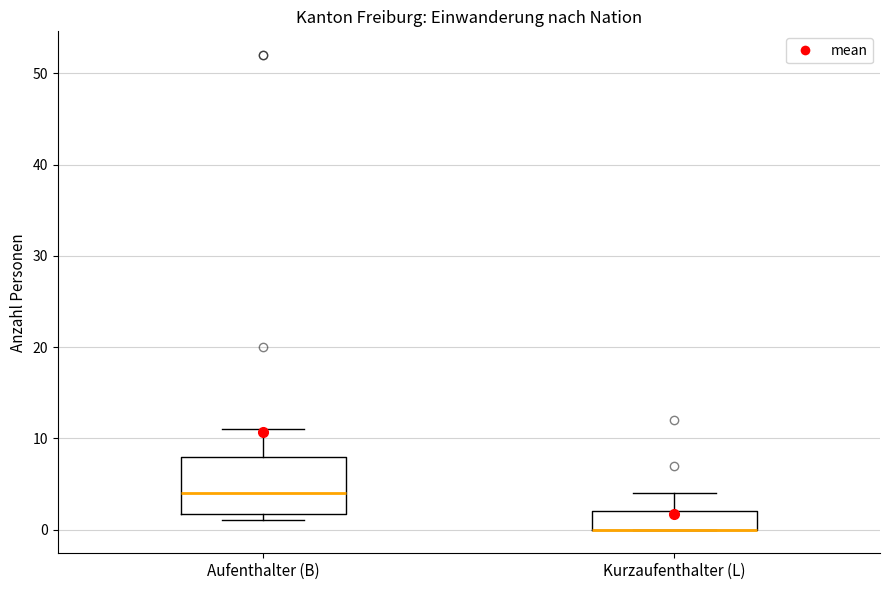

Reading left to right, transcribe this box plot: for each box, give where its median line is, the range the box spans, and where its two whiskers end, as read against the y-axis. The values are not printed on the chart, so give them approximately, as read against the axis.

Aufenthalter (B): median 4, box 2 to 8, whiskers 1 to 11
Kurzaufenthalter (L): median 0 (drawn on the box's lower edge), box 0 to 2, whiskers 0 to 4